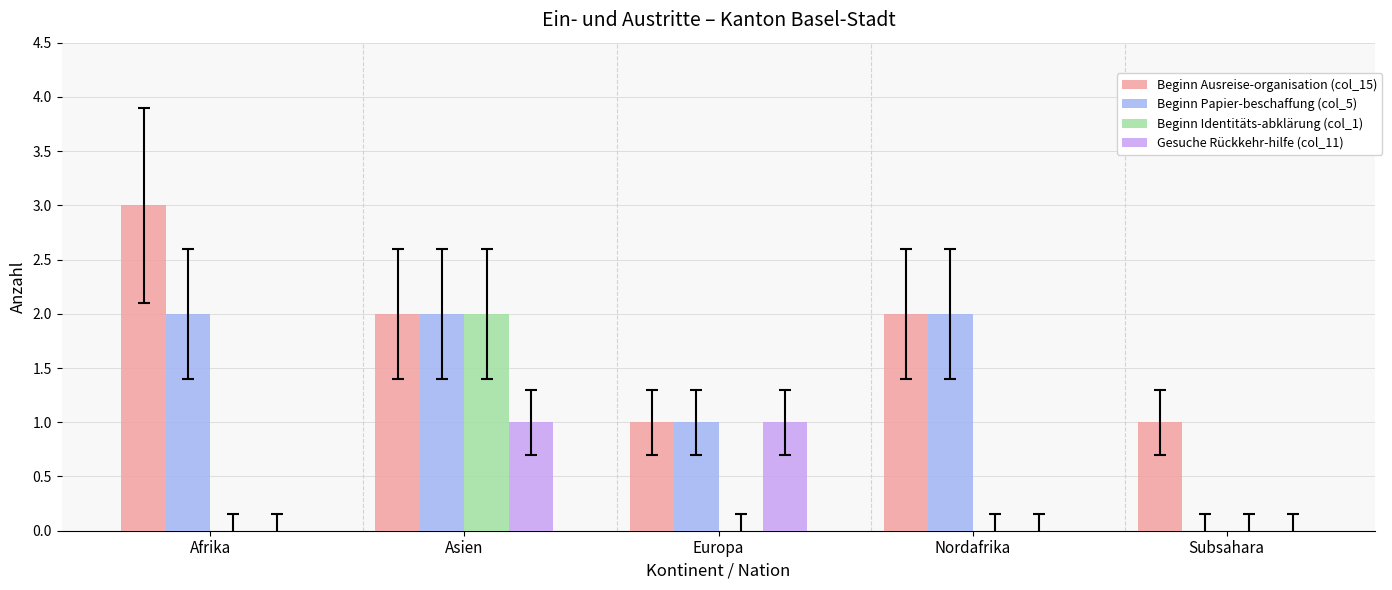

How many groups of bars are there?

5